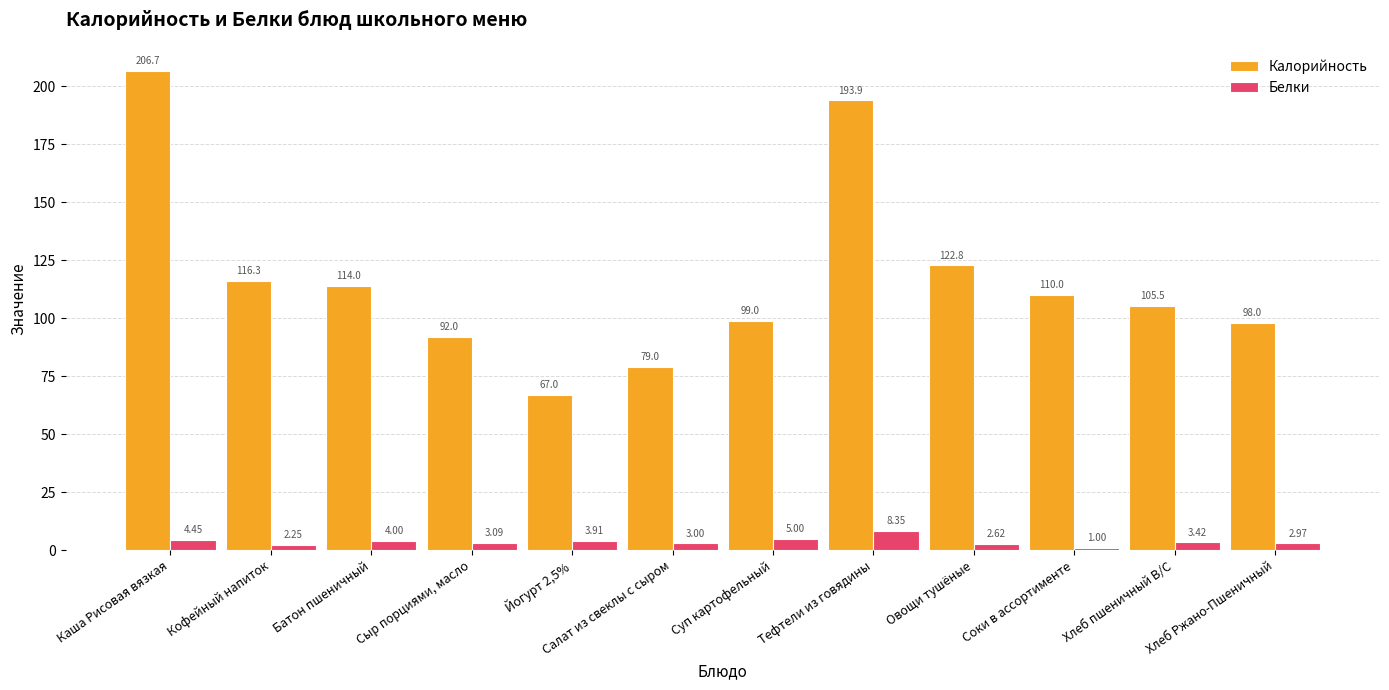

List the series in order of their peak value, highest first.

Калорийность, Белки